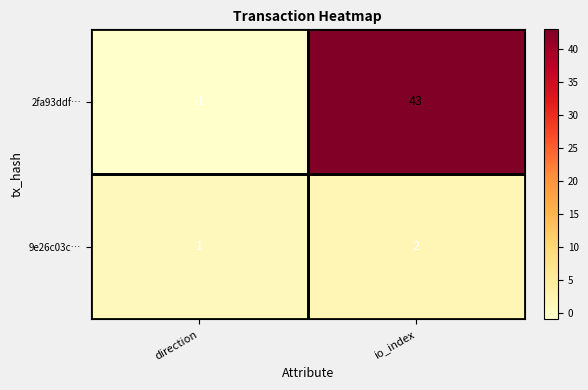

Which series changed the most between direction and io_index?

2fa93ddf…